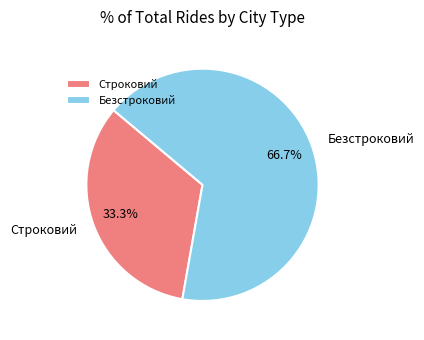

True or false: Строковий accounts for 33% of the total.

True